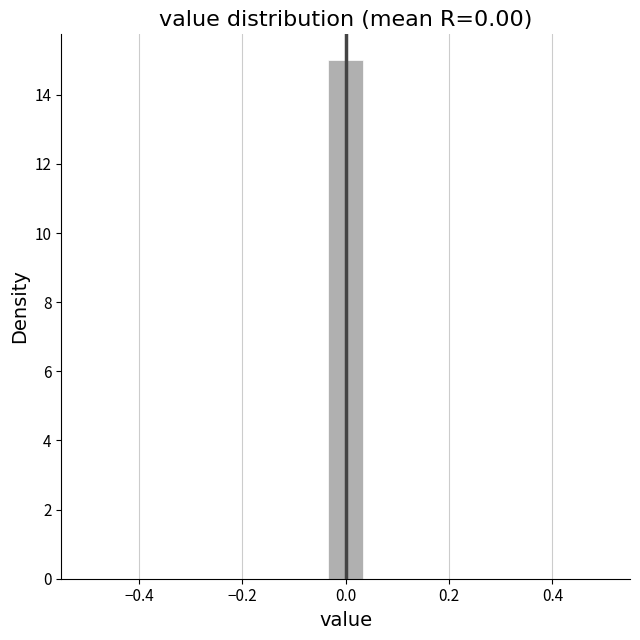

Around what value on the x-axis is the tallest bar? Give the approximate position of its centre, as read against the axis.

0.00